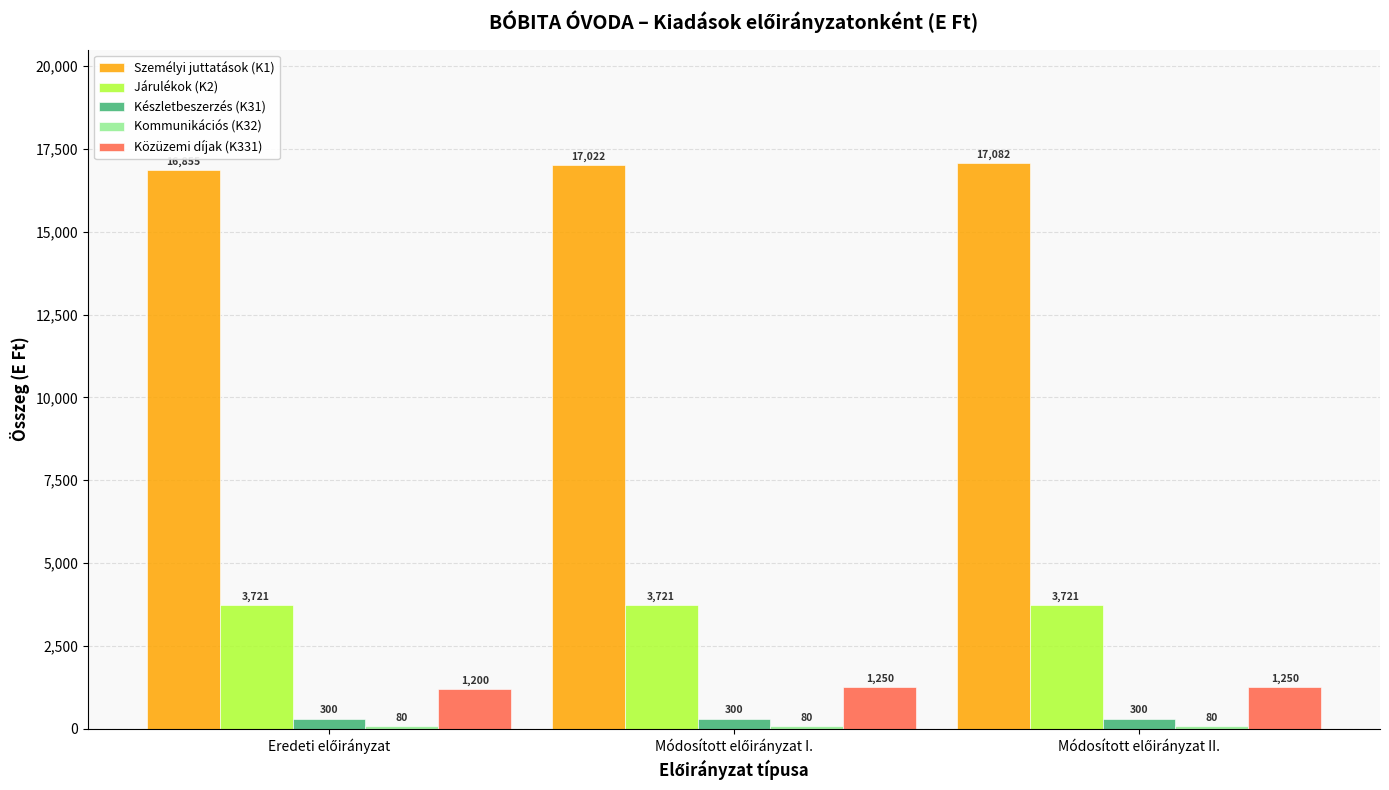

What is the greatest value displayed?

17082